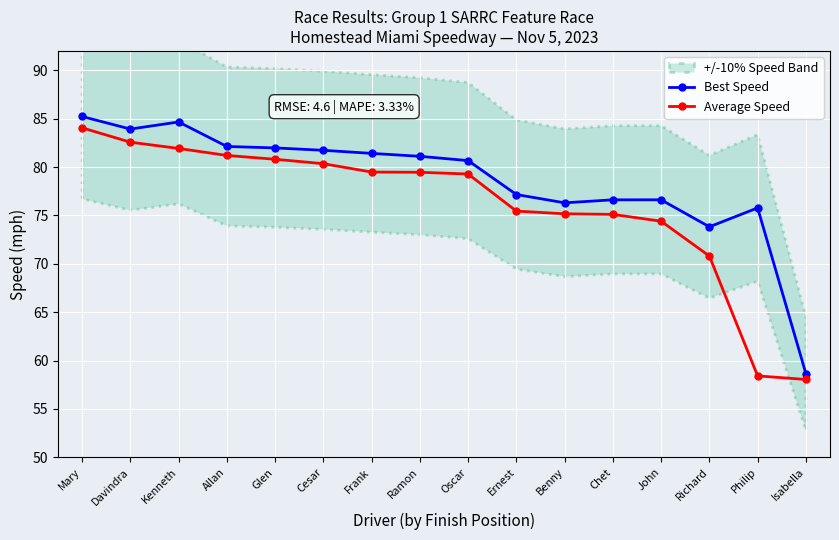

Rank the series by their maximum value, from highest to lowest.

Best Speed, Average Speed